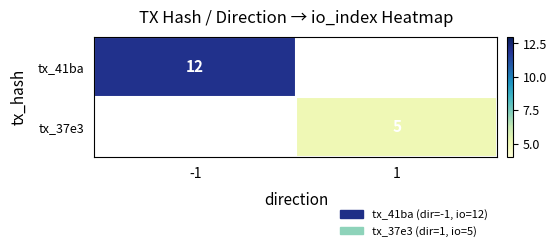

Which label corresponds to the largest value in the chart?

-1